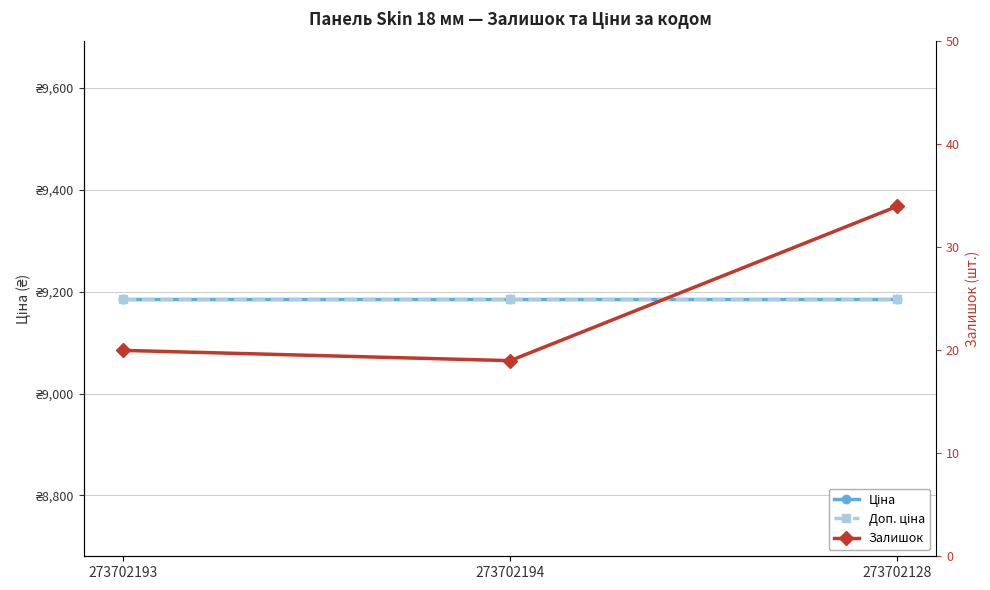

Does the chart have visible grid lines?

Yes